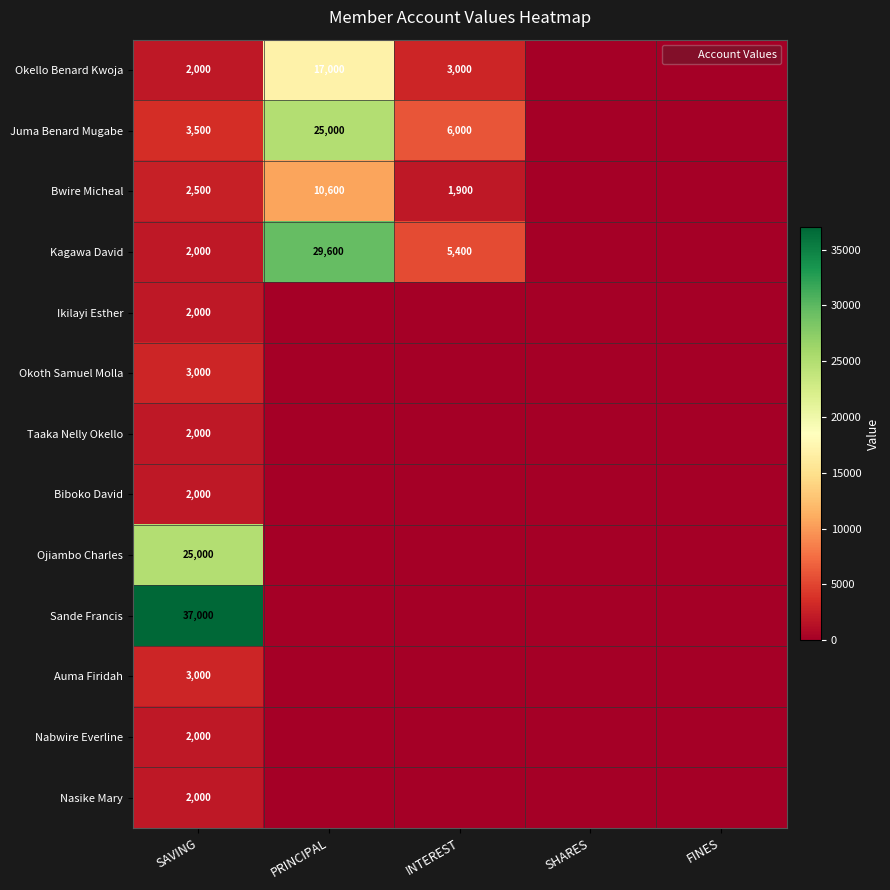

The value of Ikilayi Esther at SAVING is 2000. True or false?

True